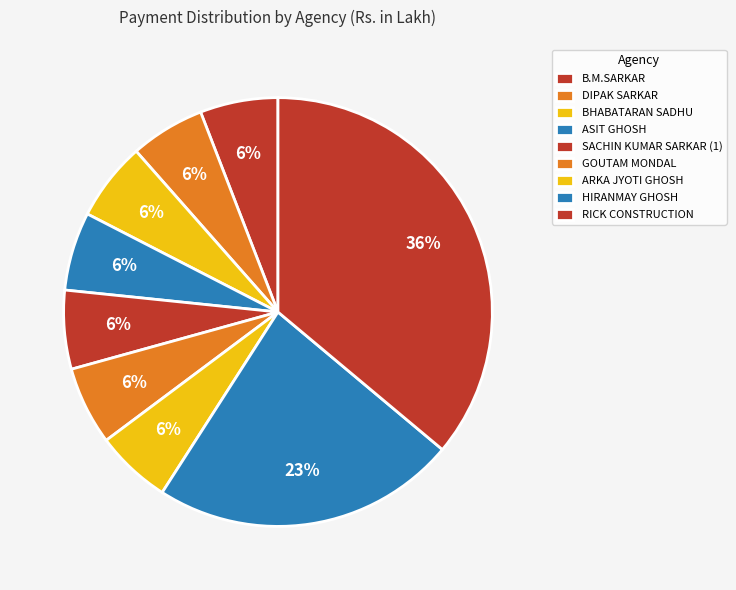

How many slices are in this pie chart?

9